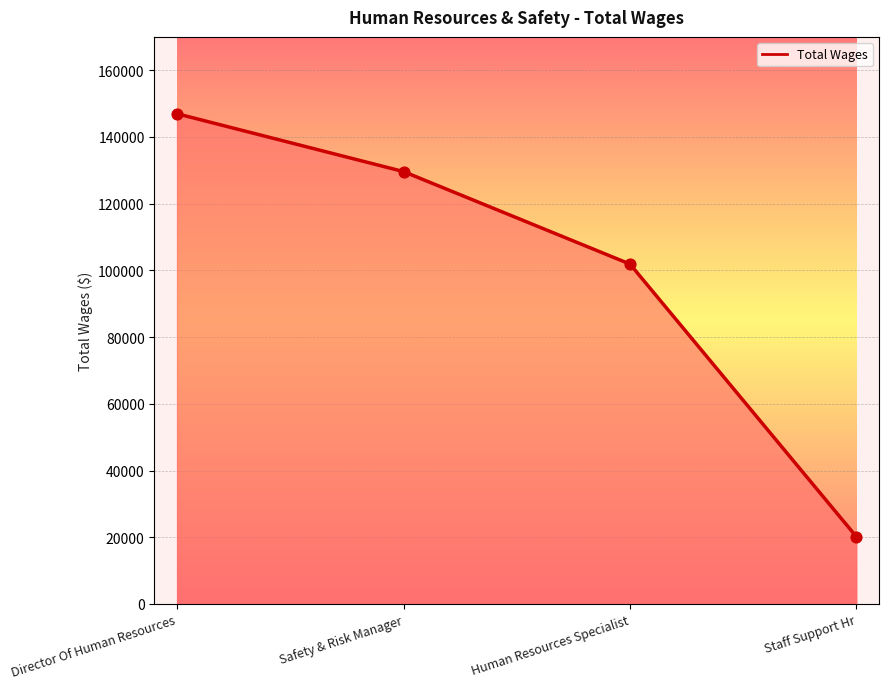

Between Director Of Human Resources and Safety & Risk Manager, which is larger?

Director Of Human Resources